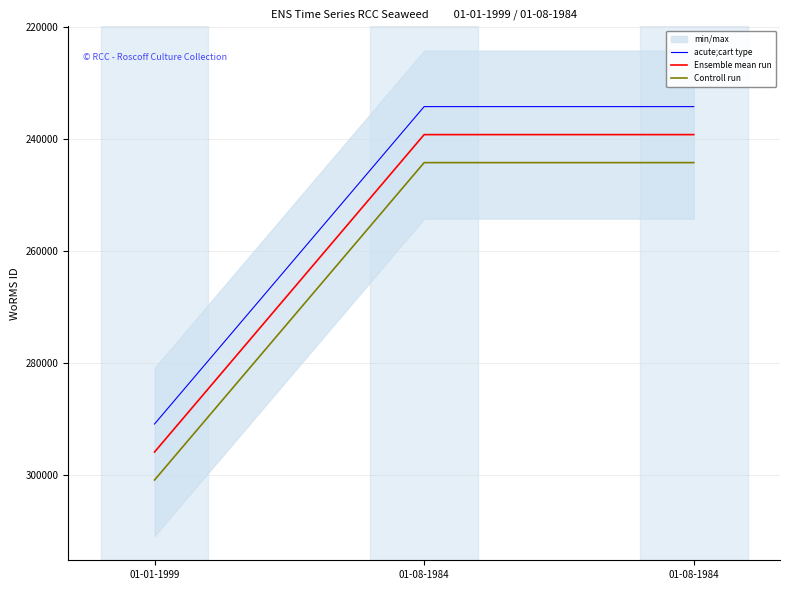

What is the minimum value for Ensemble mean run?

239201